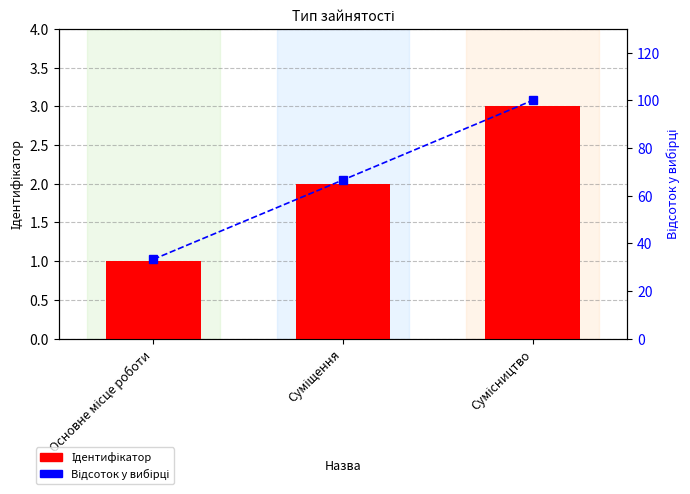

Rank the series at Основне місце роботи from highest to lowest value.

Відсоток у вибірці, Ідентифікатор